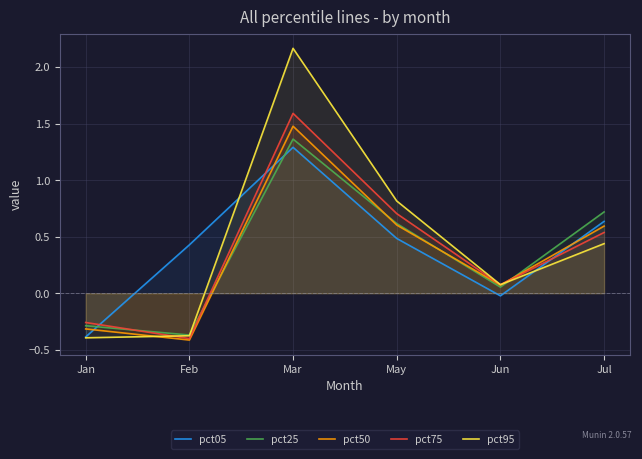

What is the sum of the pct05 values at Jun and Mar?

1.3